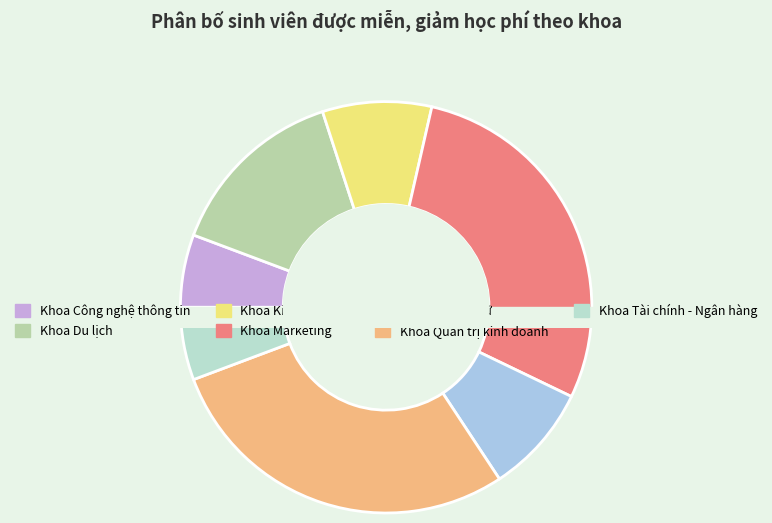

Is Khoa Kinh tế - Luật the majority of the pie?

No